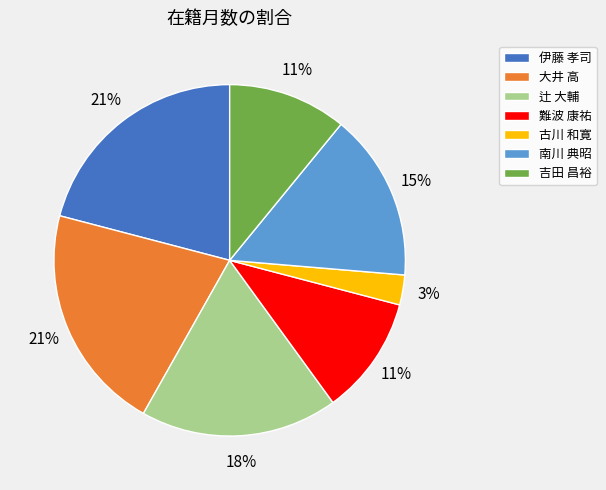

To the nearest percent, what portion does 難波 康祐 represent?

11%